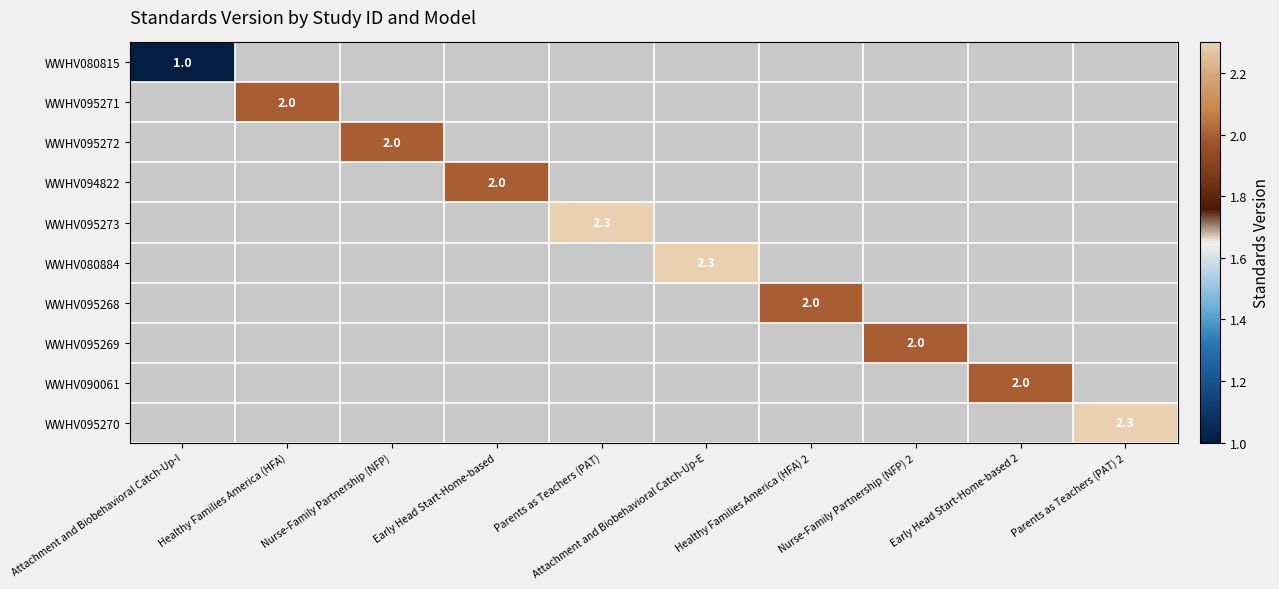

The WWHV095269 series shows 2.0 at Nurse-Family Partnership (NFP) 2. True or false?

True